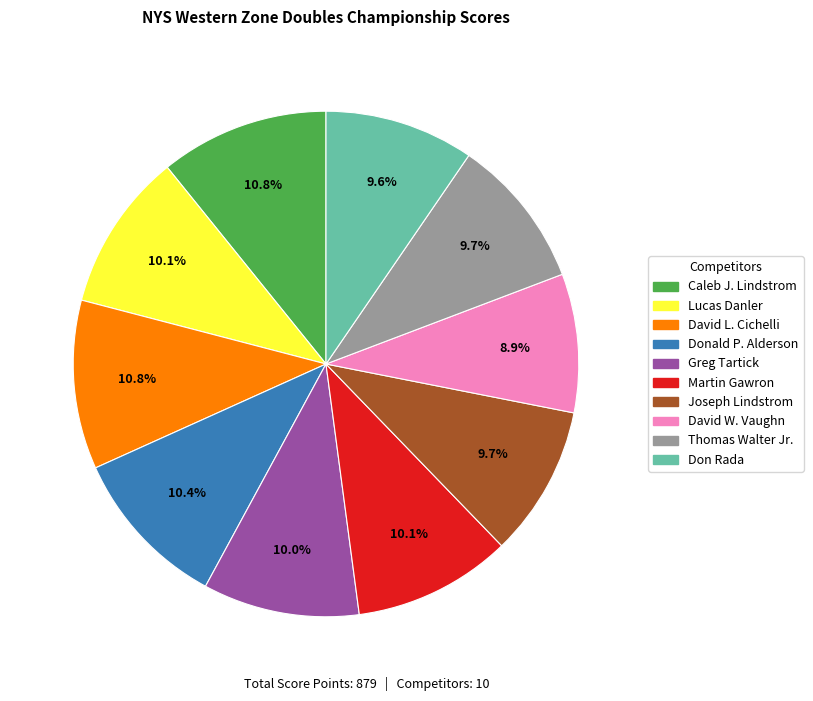

To the nearest percent, what percentage of the pie is Don Rada?

10%